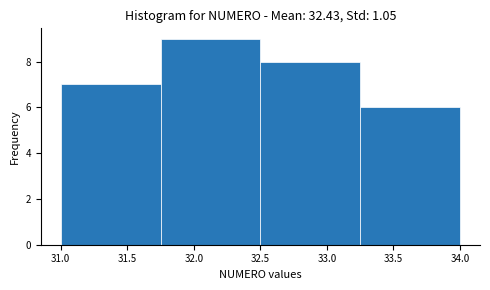

Over which range of the x-axis is the bar tallest?

31.75 to 32.50